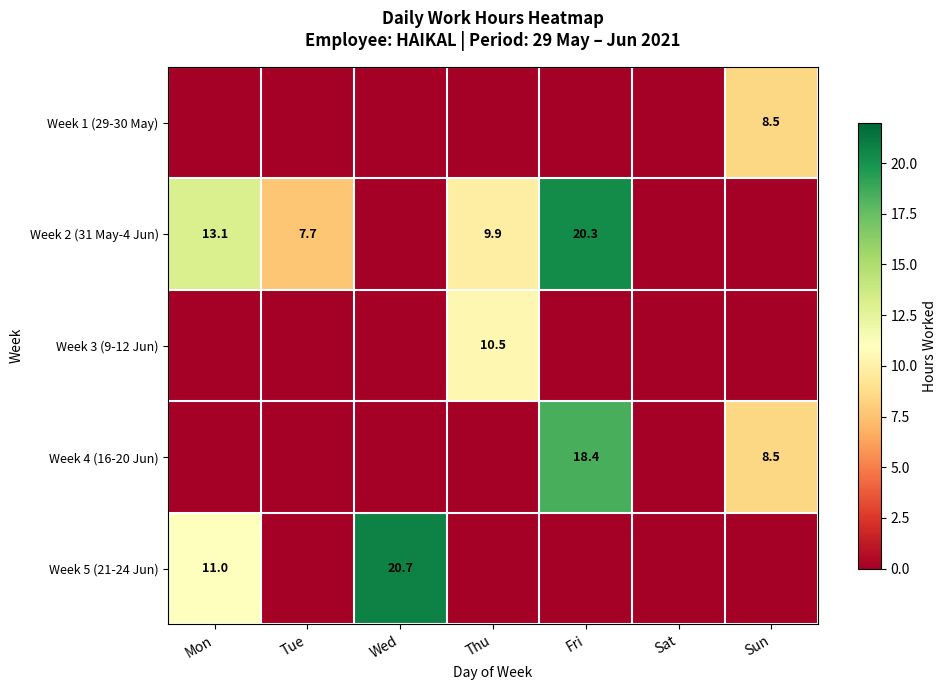

Between Tue and Fri, which is larger?

Tue